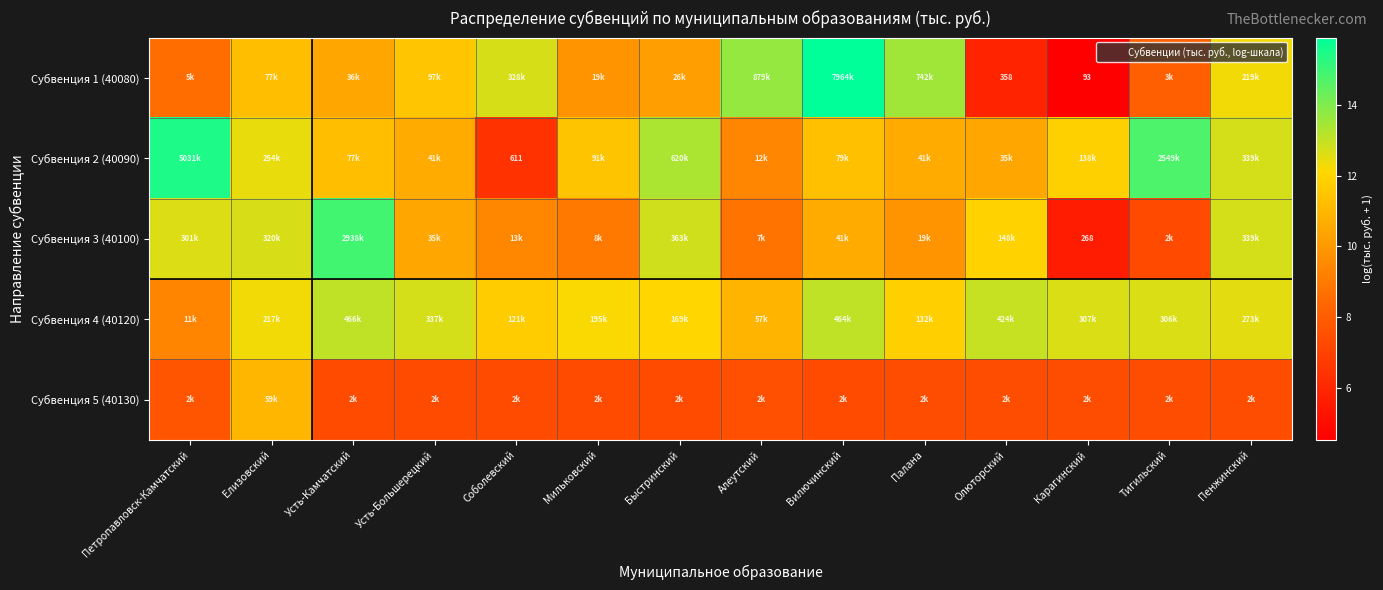

How many data points in Субвенция 2 (40090) are above 11?

9